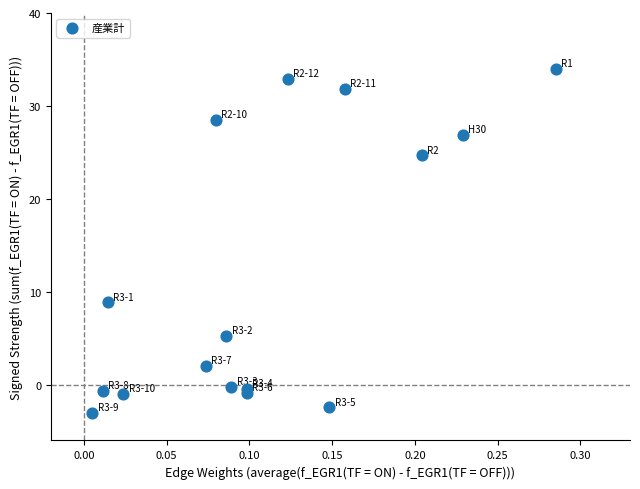

What Y value in the scatter plot is closest to 15?

8.9